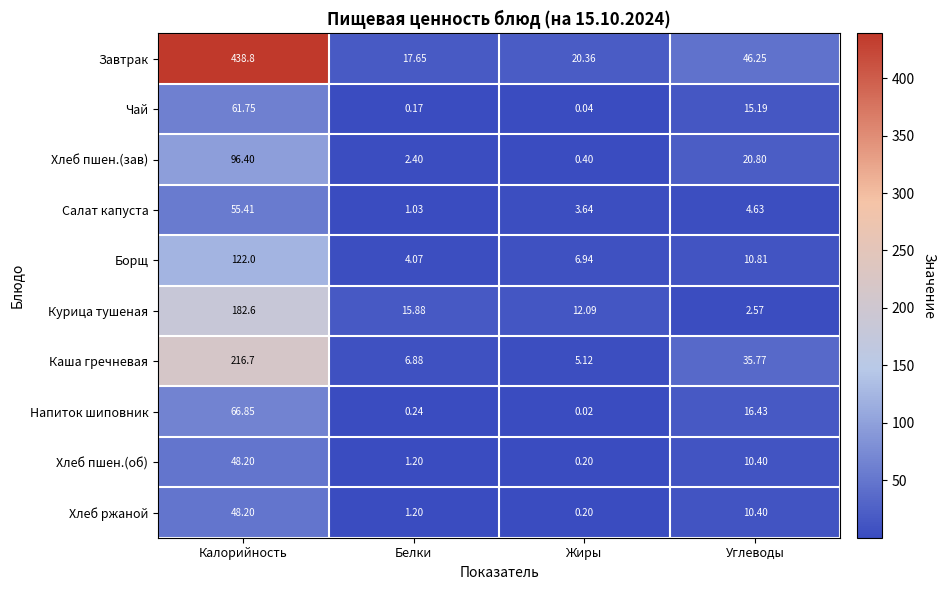

At which label does Курица тушеная first exceed 15?

Калорийность